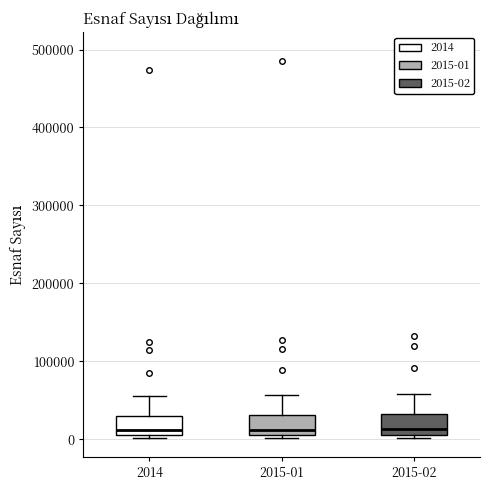

Reading left to right, transcribe this box plot: for each box, give where its median line is, the range the box spans, and where its two whiskers end, as read against the y-axis. The values are not printed on the chart, so give them approximately, as read against the axis.

2014: median 10000 (just above the box's lower edge), box 10000 to 30000, whiskers 0 to 60000
2015-01: median 10000 (just above the box's lower edge), box 10000 to 30000, whiskers 0 to 60000
2015-02: median 10000 (just above the box's lower edge), box 10000 to 30000, whiskers 0 to 60000